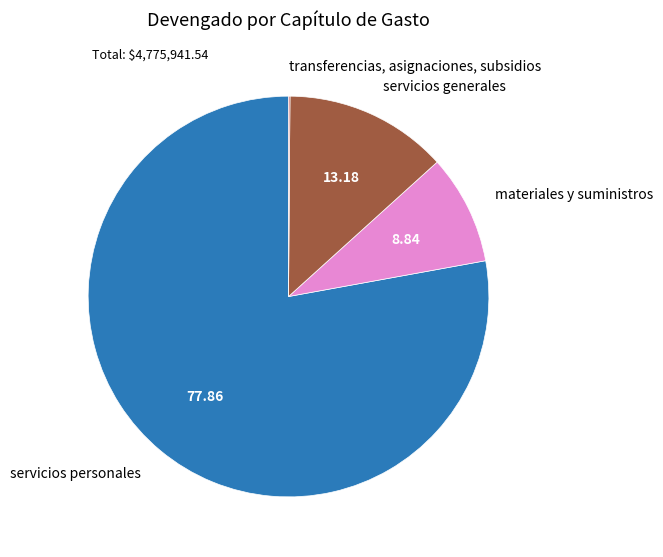

Which slice represents more than half of the pie?

servicios personales